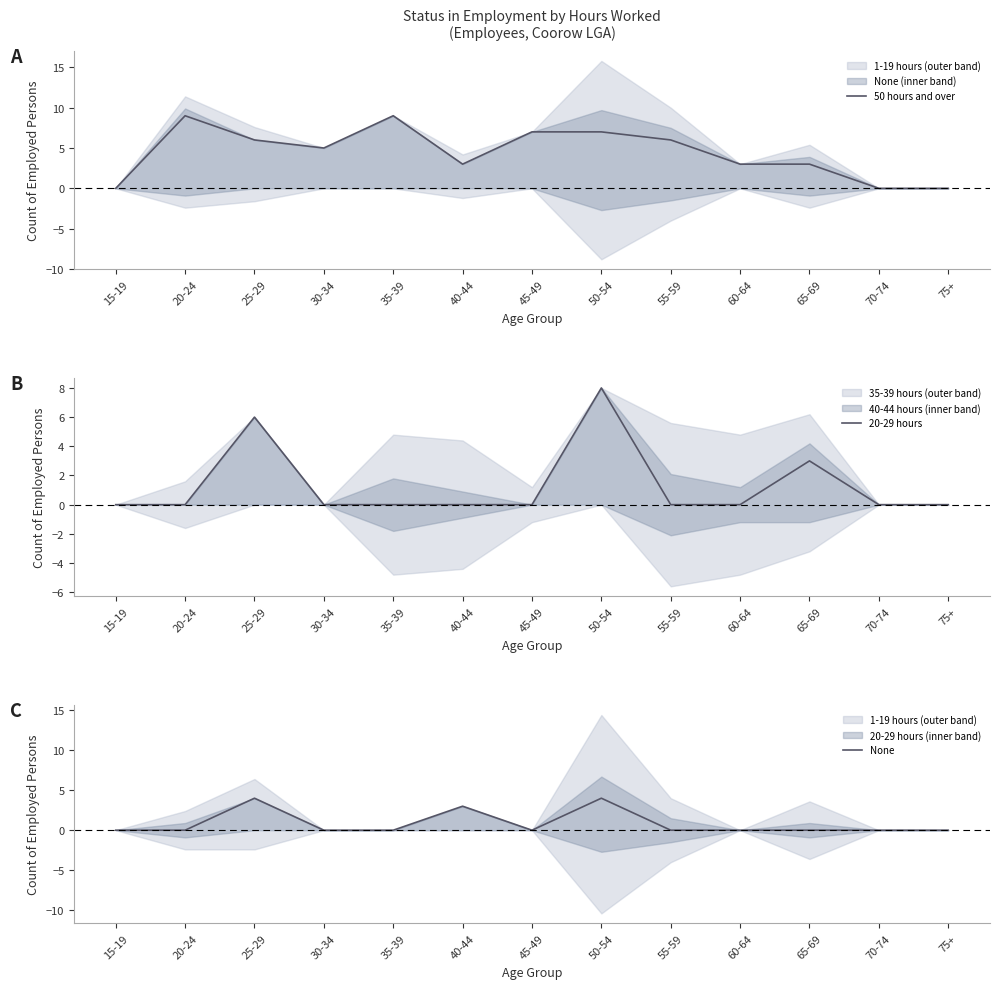

True or false: 20-29 hours has more than 1 interior local peaks.

True